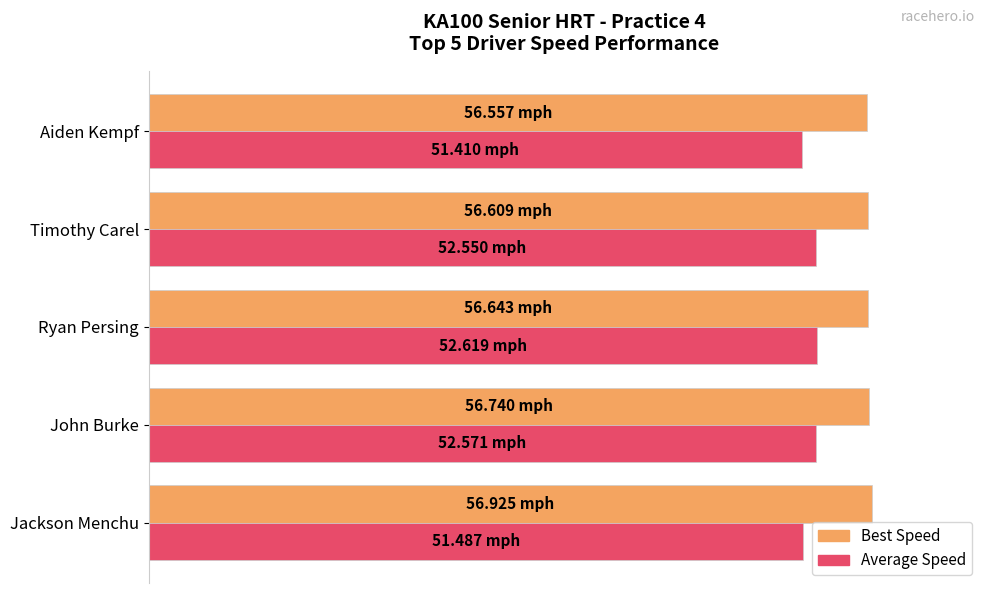

What is the difference between the maximum and minimum values in the Best Speed series?

0.6